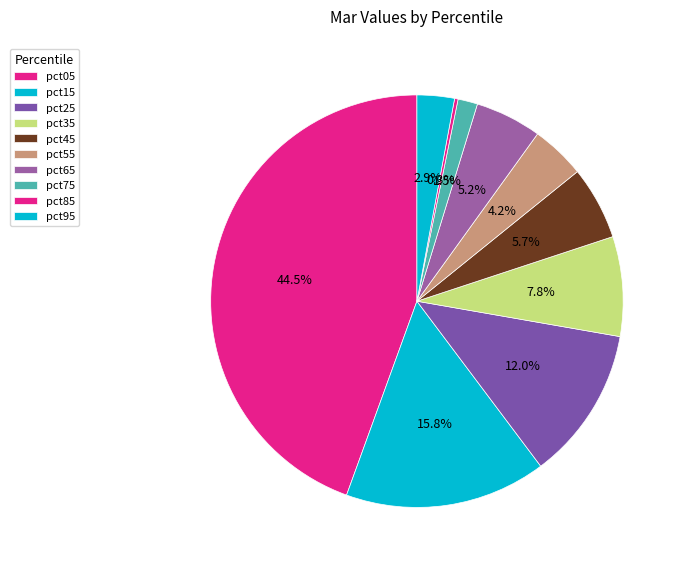

How many segments does this pie chart have?

10